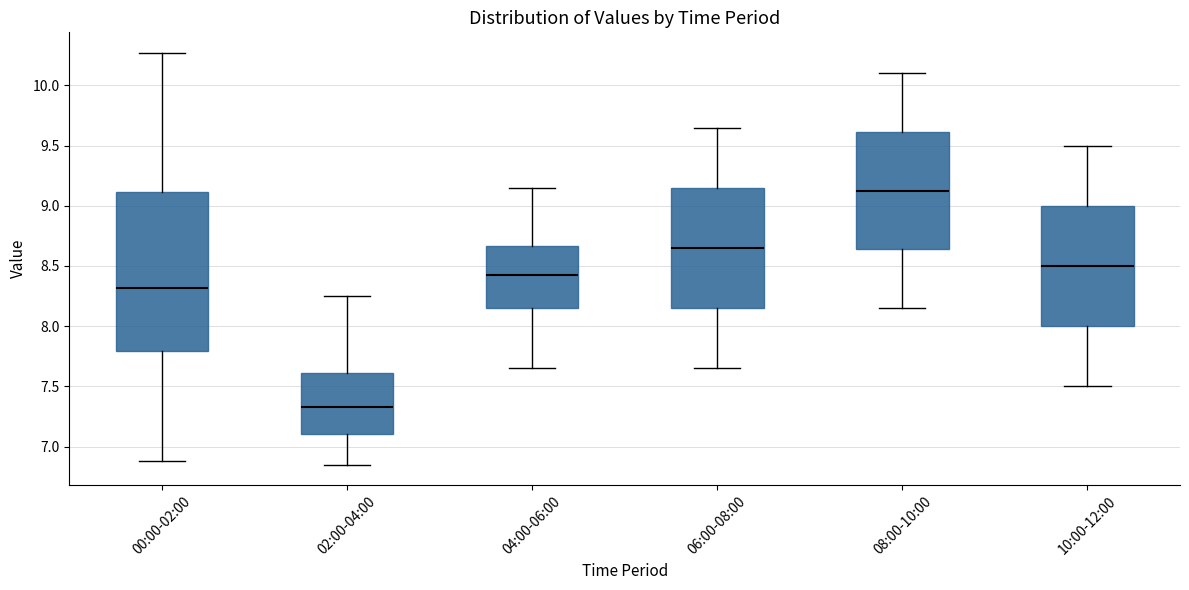

Which box's median line is the highest?

08:00-10:00